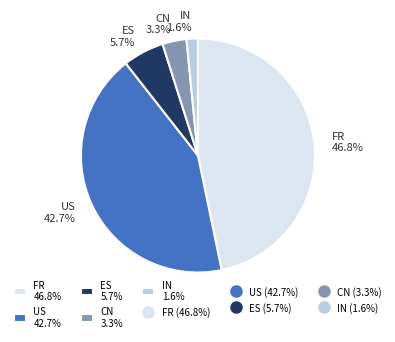

How many slices are in this pie chart?

5